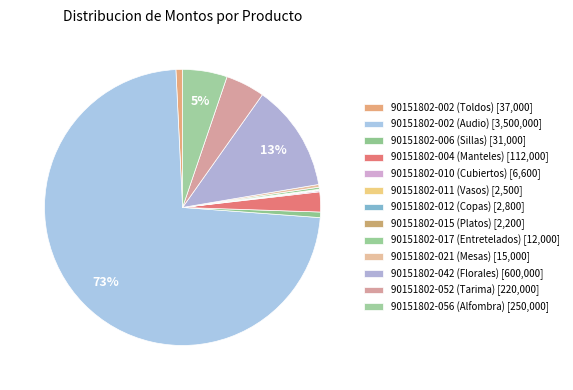

Which category has the biggest portion of the pie?

90151802-002 (Audio)